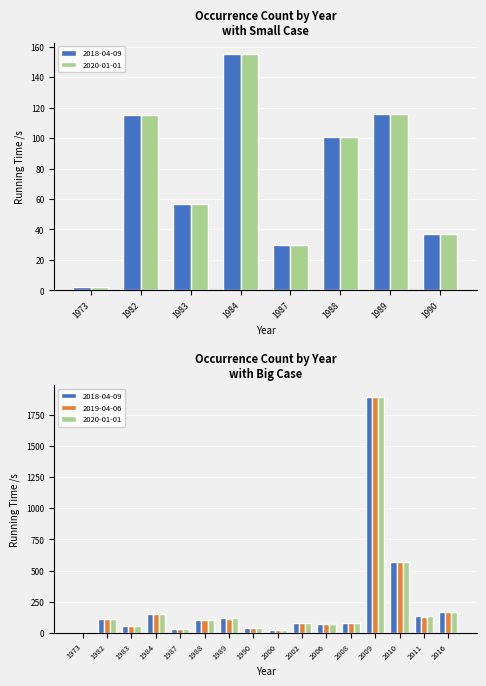

At which category is the sum across all series the highest?

2009